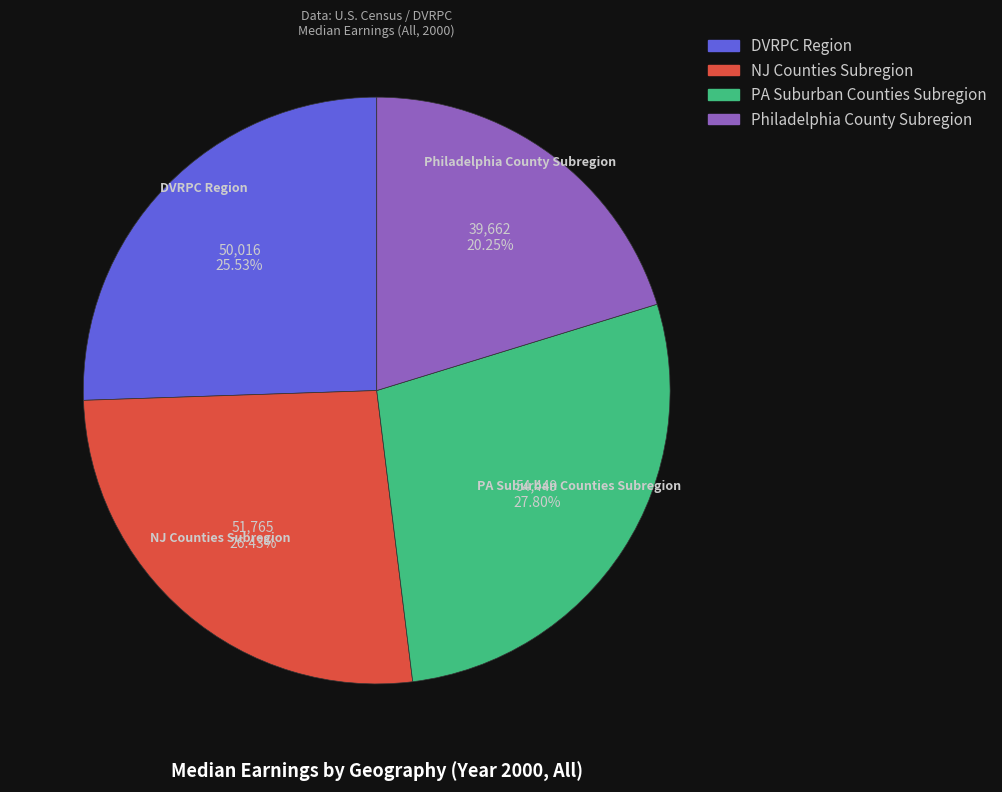

The PA Suburban Counties Subregion slice represents 15% of the pie. True or false?

False